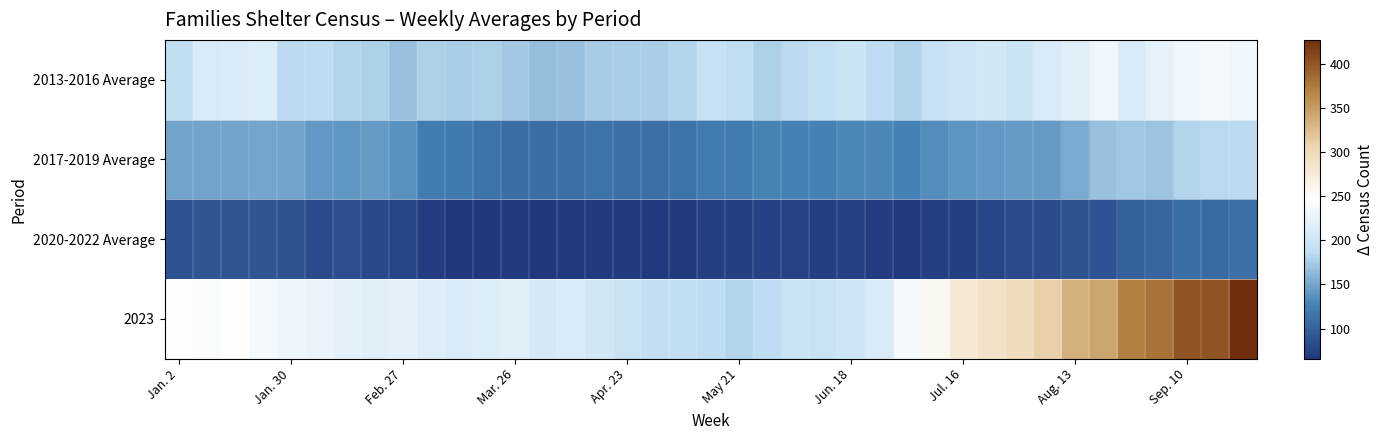

Reading left to right, extract all data points from this chart.

2013-2016 Average: 190.0	209.0	210.5	215.2	184.5	186.0	181.2	178.2	168.5	177.8	177.0	178.0	172.8	165.0	168.0	175.2	176.5	176.0	181.2	193.0	187.5	178.0	185.2	191.2	197.5	186.0	179.5	193.2	200.2	205.5	198.0	209.2	218.8	233.0	209.2	223.2	233.5	234.5	232.5
2017-2019 Average: 148.3	148.3	147.8	150.5	148.8	141.3	139.8	142.3	137.0	123.3	120.0	114.5	110.7	110.0	111.2	114.5	112.3	112.5	115.3	122.2	122.0	128.0	126.2	125.8	129.8	129.7	125.7	134.2	138.8	140.8	142.8	142.8	153.2	168.8	170.7	169.2	180.5	184.2	185.0
2020-2022 Average: 89.7	90.3	90.7	91.0	87.7	82.7	85.7	81.0	77.7	70.7	67.0	67.0	68.7	66.0	67.7	69.7	70.0	68.3	69.3	72.0	71.7	74.0	75.0	72.0	74.0	71.3	67.7	73.0	72.3	78.7	82.3	84.3	87.7	89.0	98.7	103.0	110.0	107.7	111.3
2023: 243.0	242.0	248.0	236.0	230.0	227.0	222.0	219.0	222.0	215.0	212.0	215.0	219.0	206.0	210.0	203.0	195.0	189.0	189.0	187.0	181.0	187.0	196.0	195.0	201.0	211.0	236.0	257.0	278.0	288.0	297.0	311.0	334.0	343.0	371.0	380.0	401.0	400.0	427.0